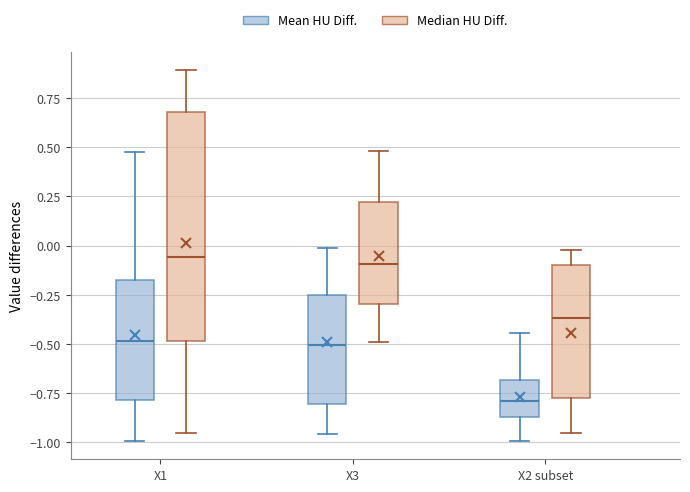

Comparing the boxes themselves (not the whiskers), which one is the tallest?

X1 (Median HU Diff.)